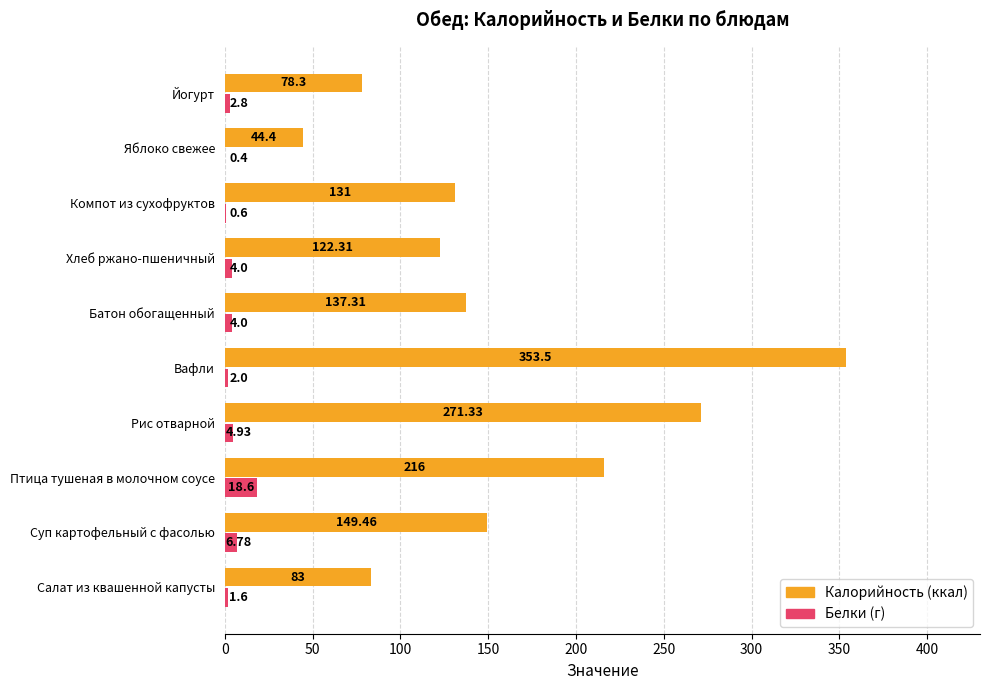

Which category has the highest value across all series?

Вафли